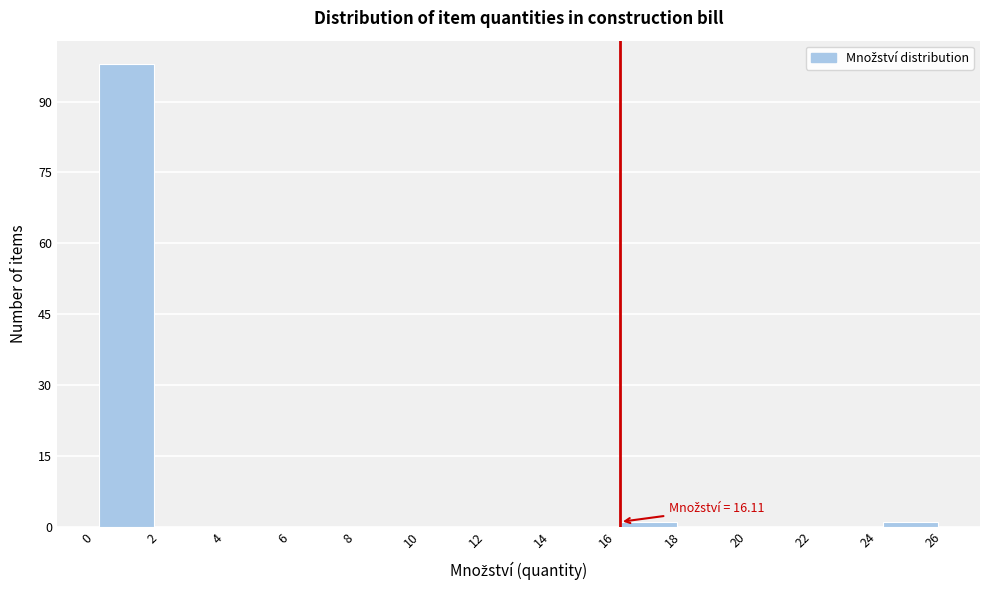

Over which range of the x-axis is the bar tallest?

0 to 2